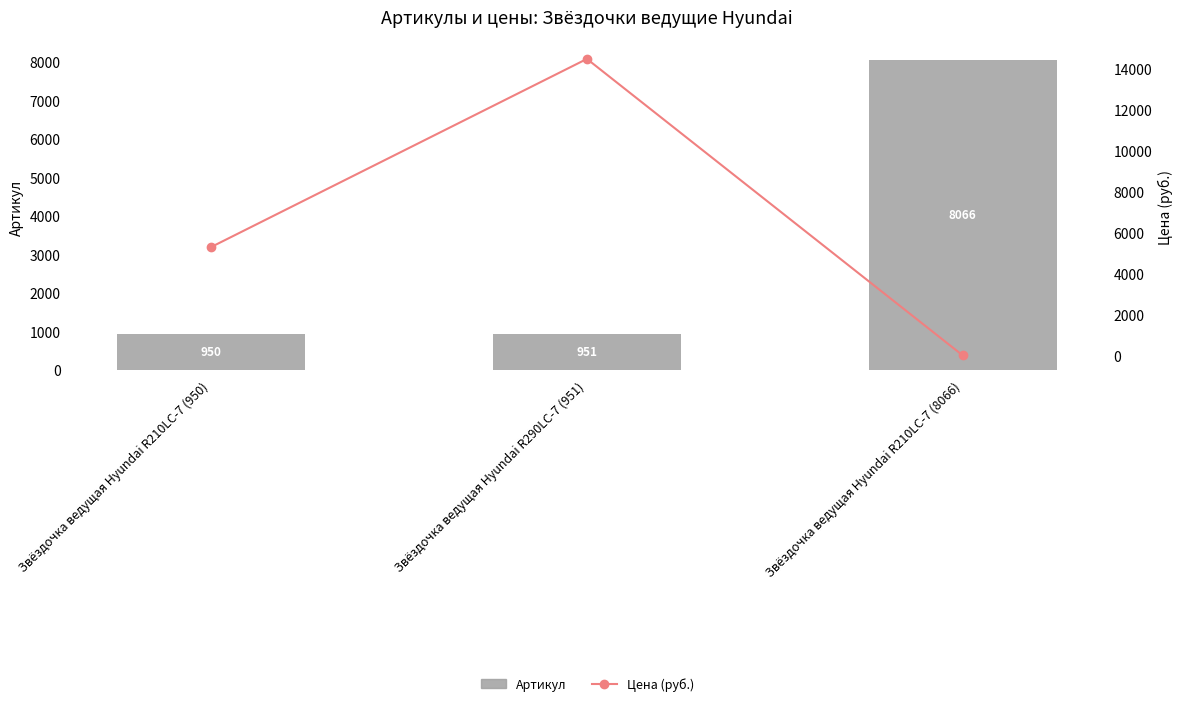

Read the Цена (руб.) value at Звёздочка ведущая Hyundai R290LC-7 (951).

14500